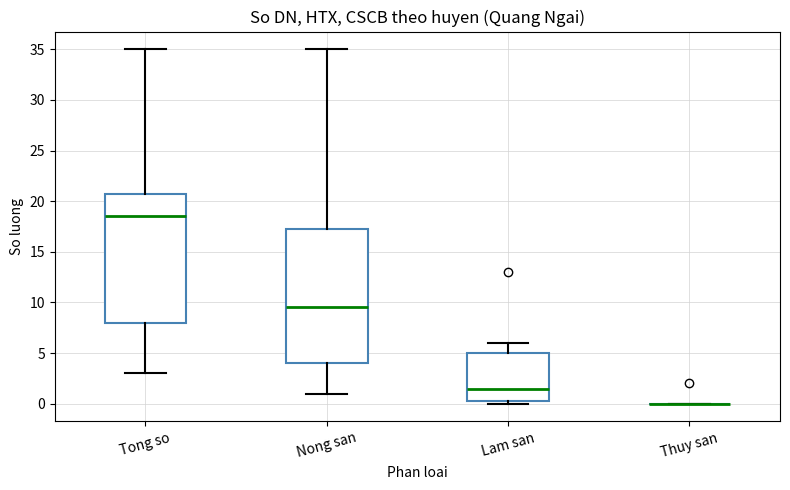

Comparing the boxes themselves (not the whiskers), which one is the tallest?

Nong san